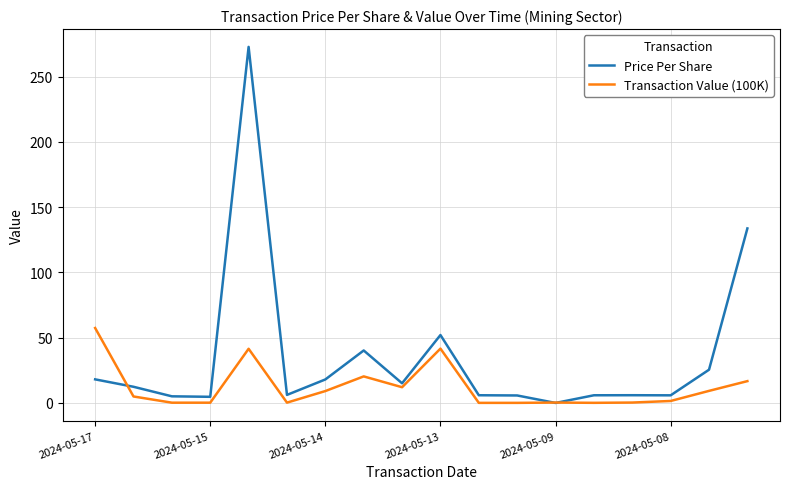

Which series has the largest total across all categories?

Price Per Share